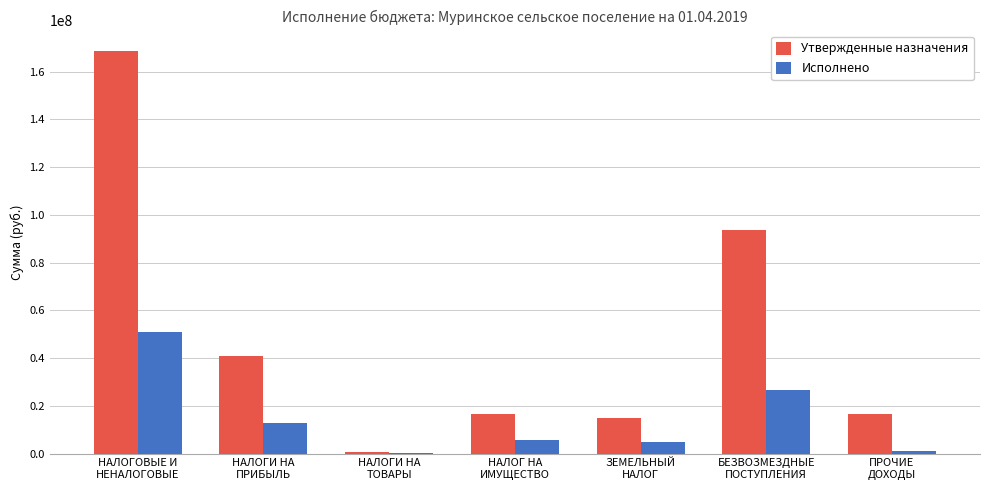

Which series has the largest total across all categories?

Утвержденные назначения